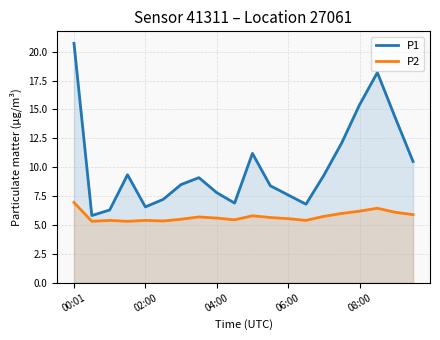

Does the chart display data point markers on the line(s)?

No